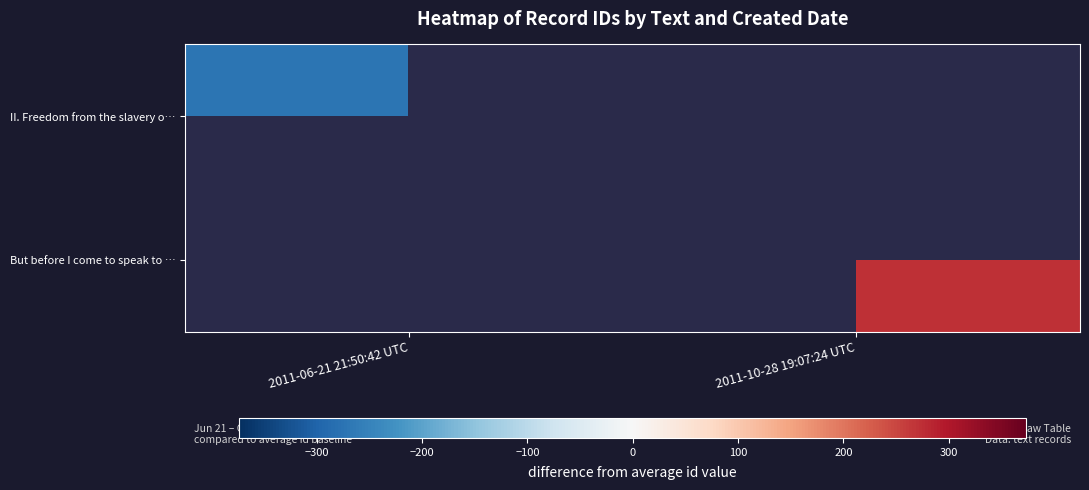

How many negative values does the II. Freedom from the slavery o… series have?

1